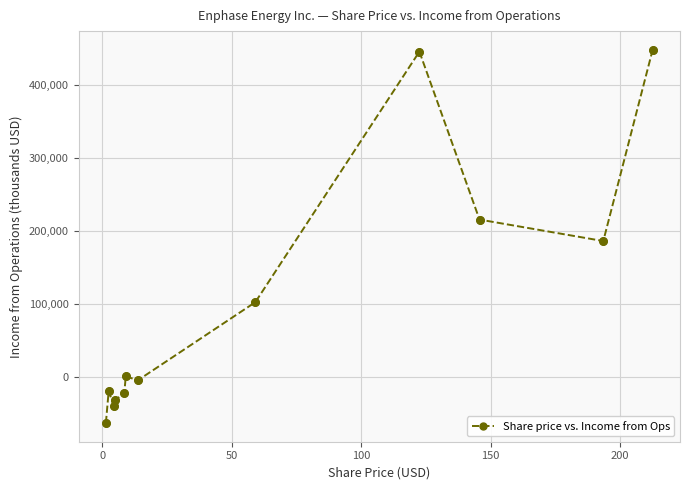

What is the value of the 2nd point from the left?

-19309